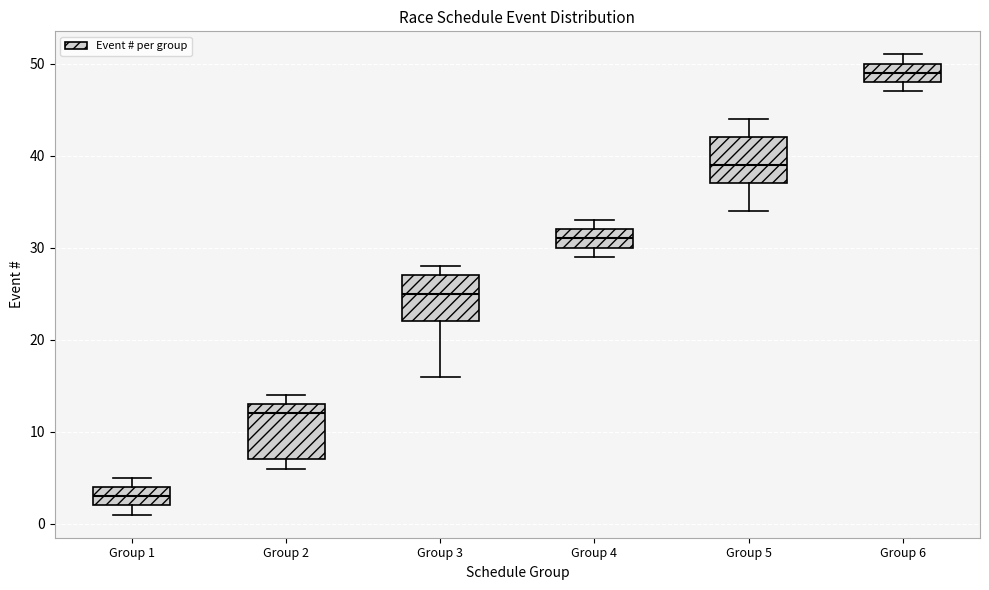

Reading left to right, read every box against the y-axis: the position of its median line, the range the box covers, and the ends of its whiskers. The values are not printed on the chart, so give them approximately, as read against the axis.

Group 1: median 3, box 2 to 4, whiskers 1 to 5
Group 2: median 12, box 7 to 13, whiskers 6 to 14
Group 3: median 25, box 22 to 27, whiskers 16 to 28
Group 4: median 31, box 30 to 32, whiskers 29 to 33
Group 5: median 39, box 37 to 42, whiskers 34 to 44
Group 6: median 49, box 48 to 50, whiskers 47 to 51